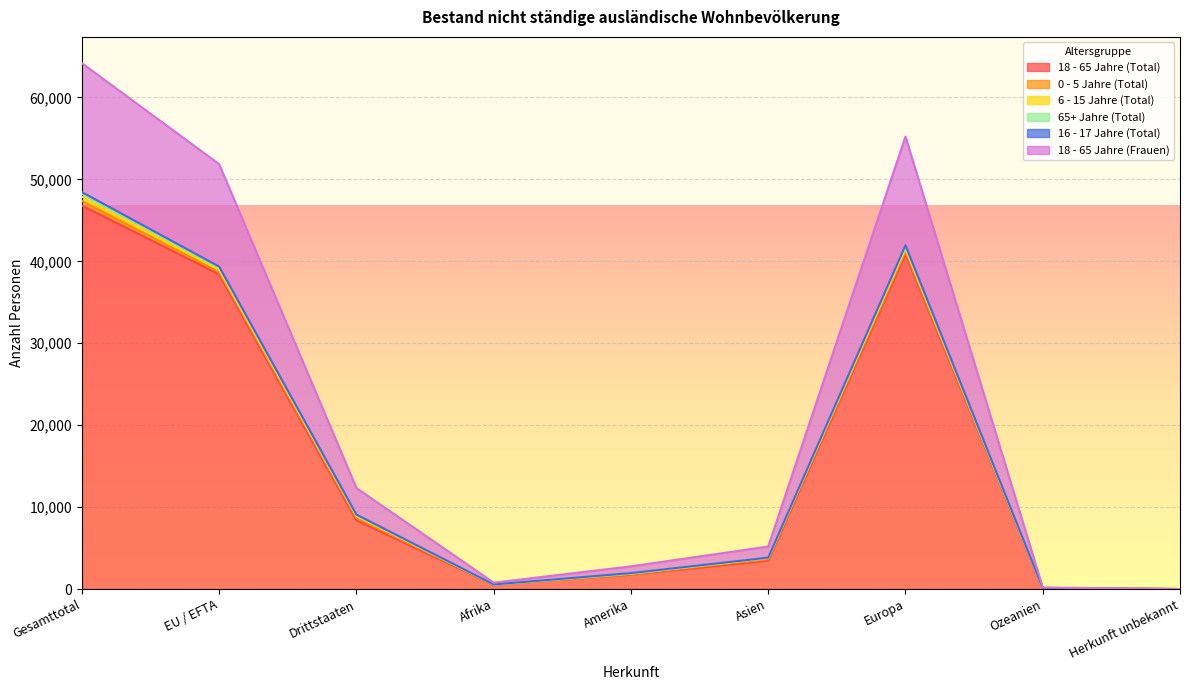

True or false: 18 - 65 Jahre (Total) has more than 2 interior local peaks.

False